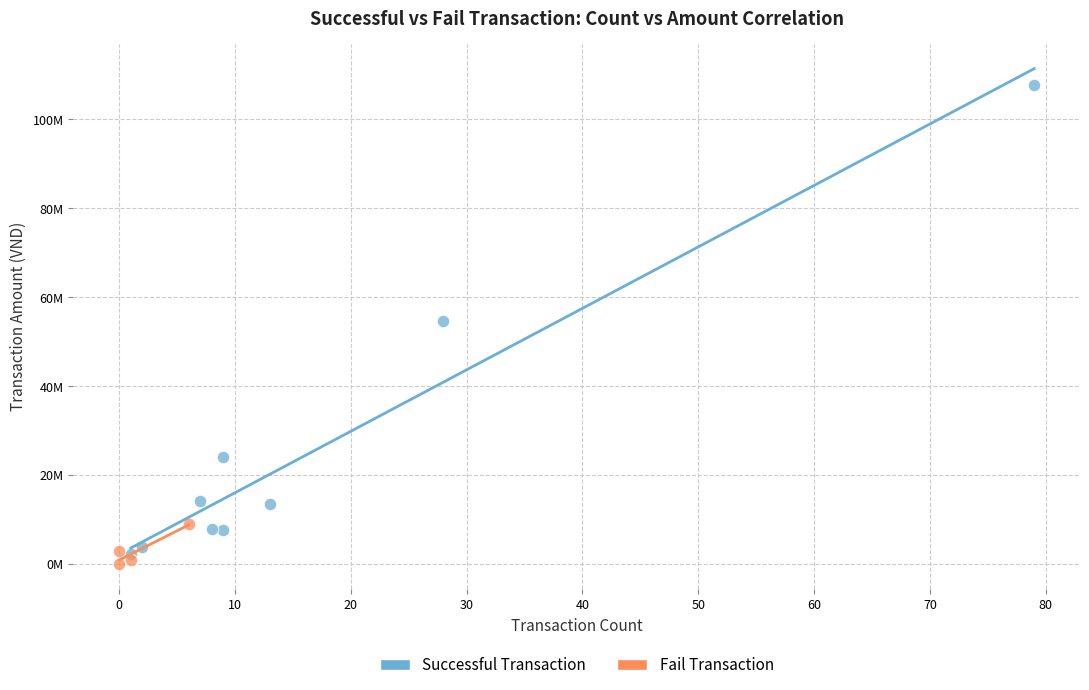

What are all the series names shown in the legend?

Successful Transaction, Fail Transaction